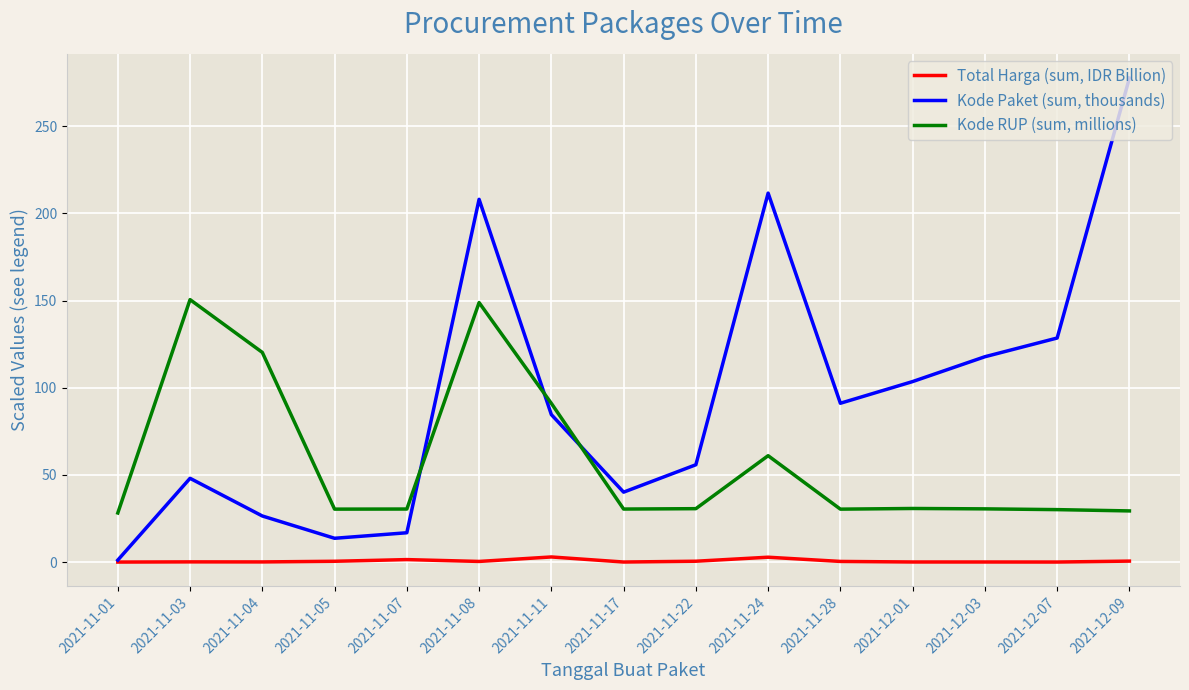

Rank the series by their average value, from lowest to highest.

Total Harga (sum, IDR Billion), Kode RUP (sum, millions), Kode Paket (sum, thousands)